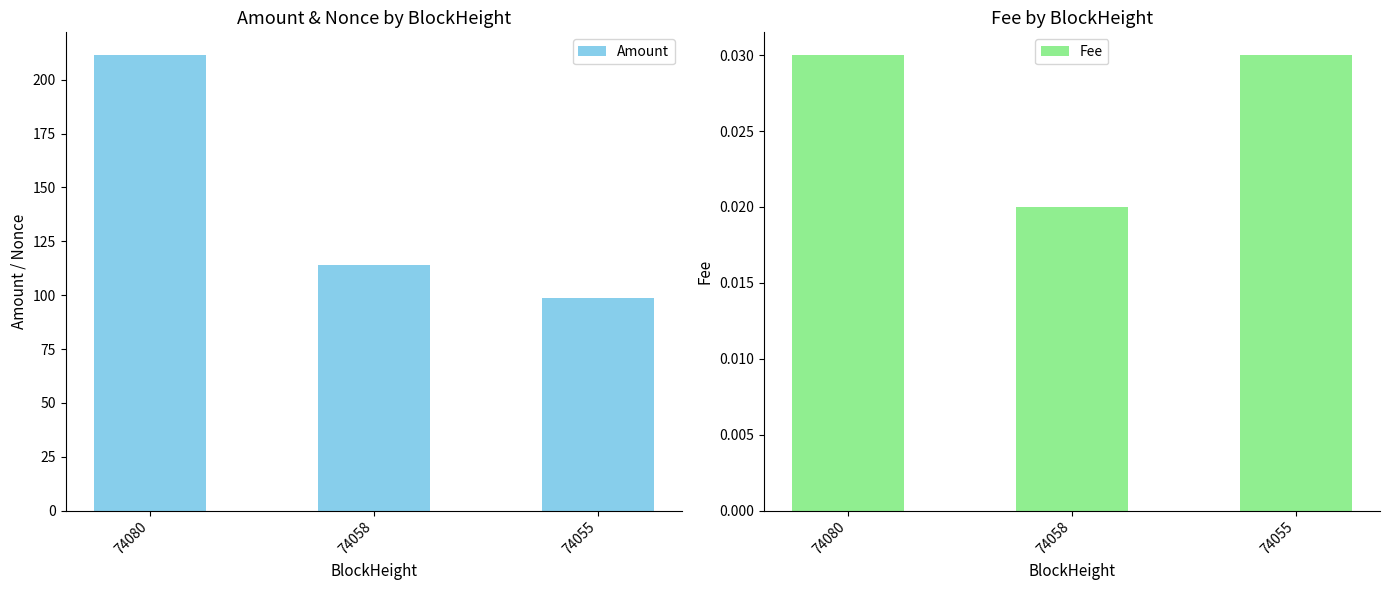

List the series in order of their peak value, lowest first.

Fee, Amount